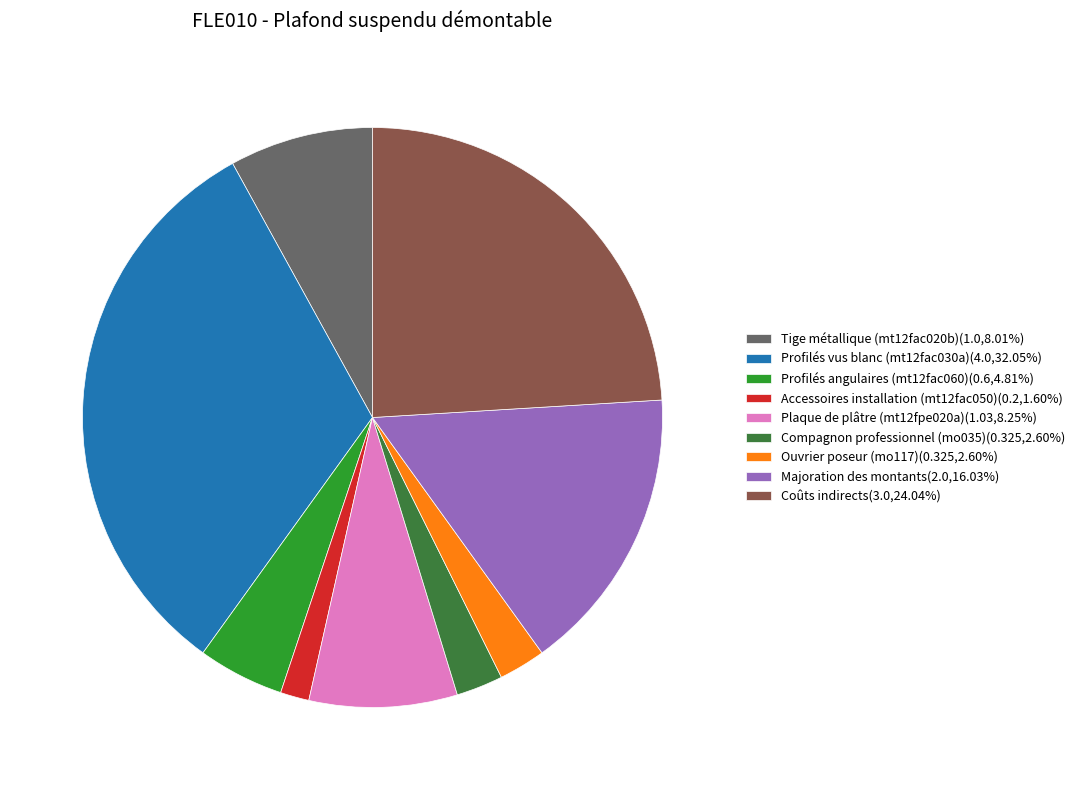

Which category has the smallest portion of the pie?

Accessoires installation (mt12fac050)